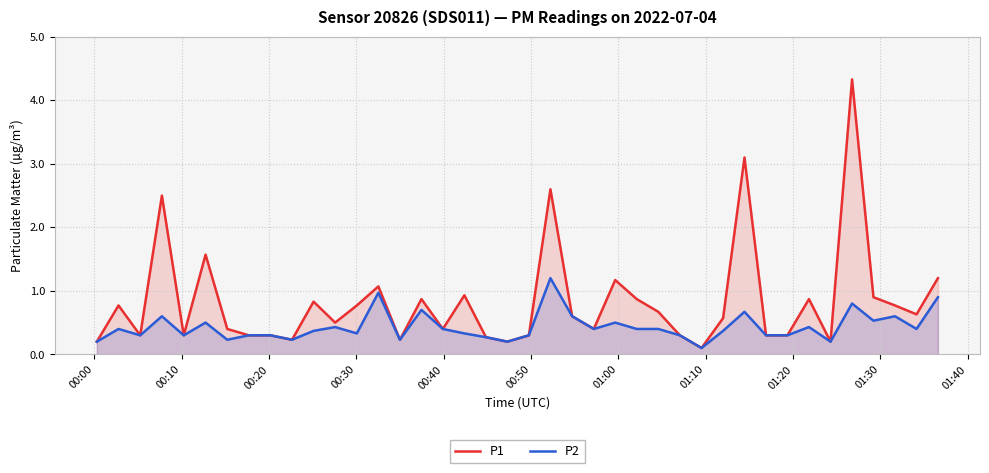

What is the maximum value for P2?

1.2